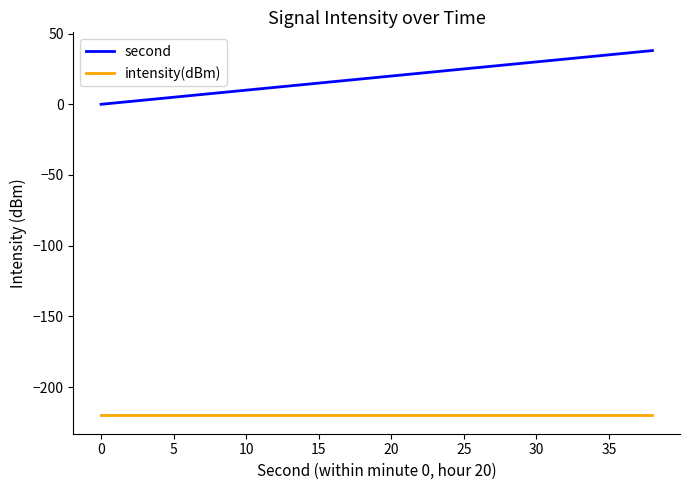

Which series has the widest spread of values?

second